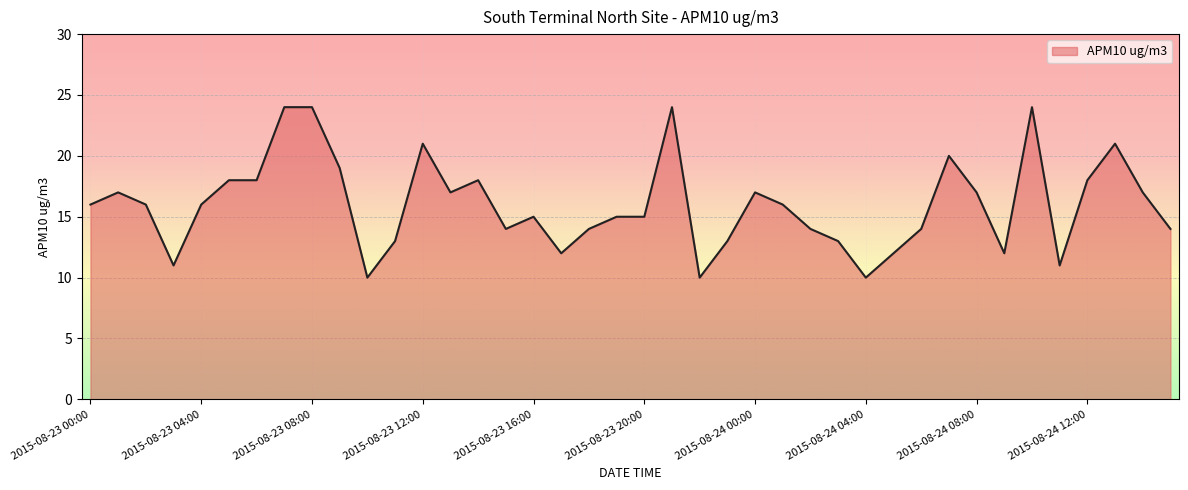

Reading right to left, extract all data points from this chart.

14	17	21	18	11	24	12	17	20	14	12	10	13	14	16	17	13	10	24	15	15	14	12	15	14	18	17	21	13	10	19	24	24	18	18	16	11	16	17	16